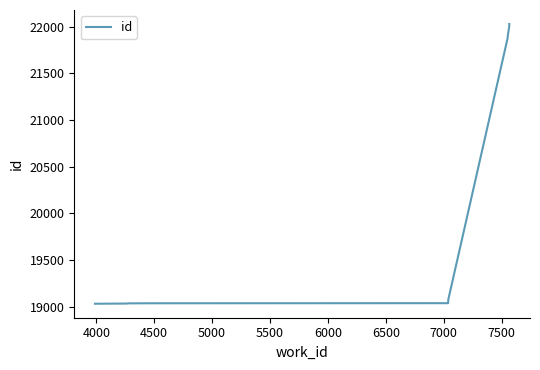

What is the sum of all values?

202066